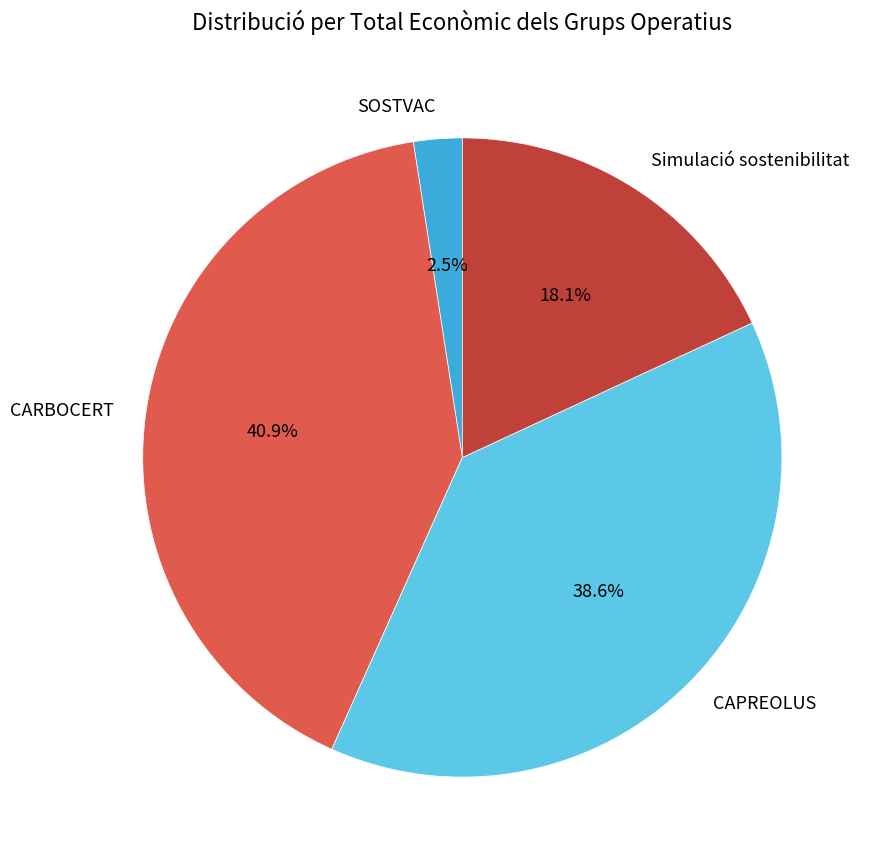

What portion of the pie excludes CARBOCERT?

59.1%